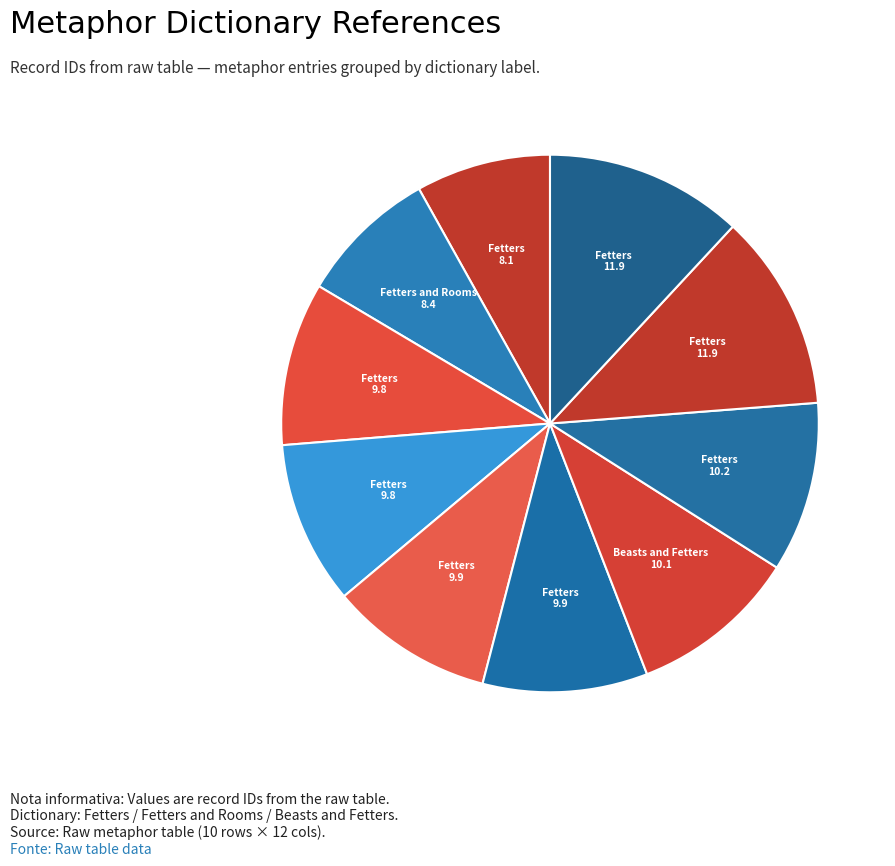

Which category has the biggest portion of the pie?

Fetters (irritative ideas)